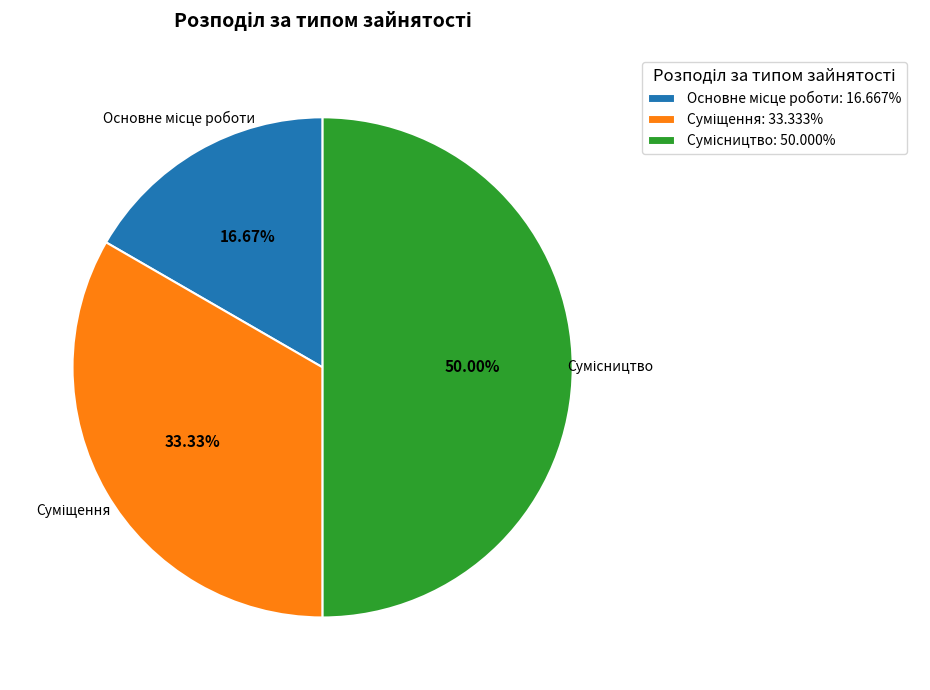

Count the number of slices in the pie.

3